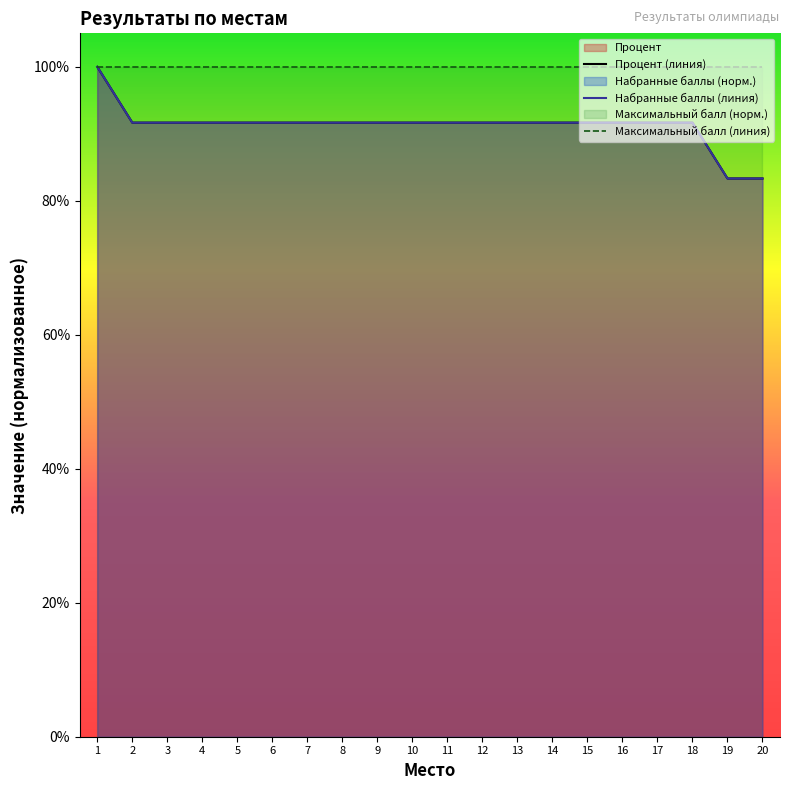

Which category has the highest value in the Процент (линия) series?

1